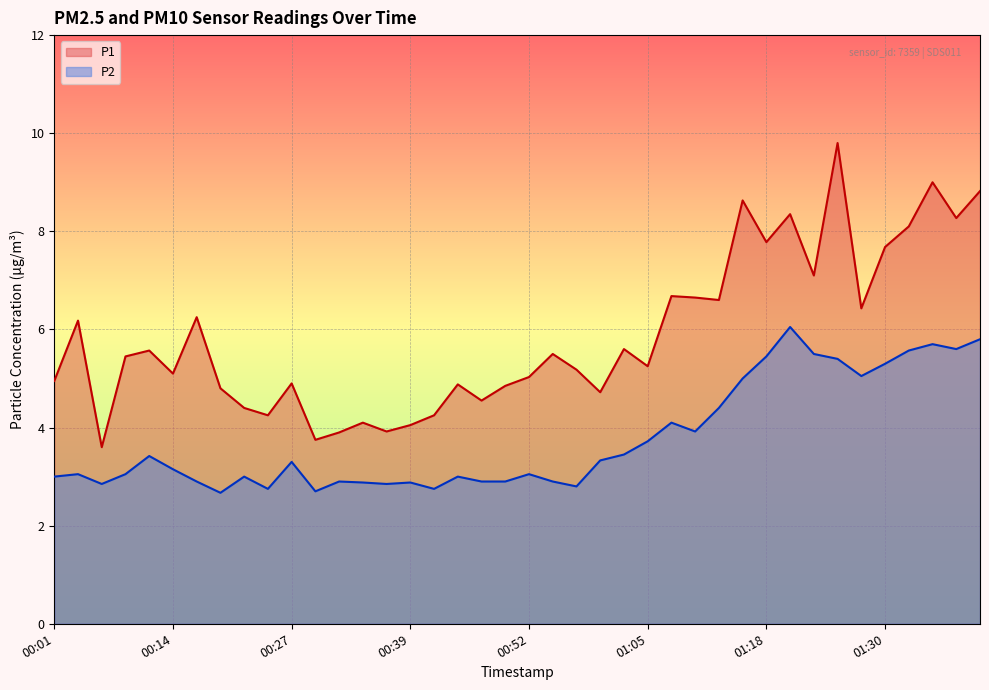

True or false: P2 and P1 intersect in this chart.

False